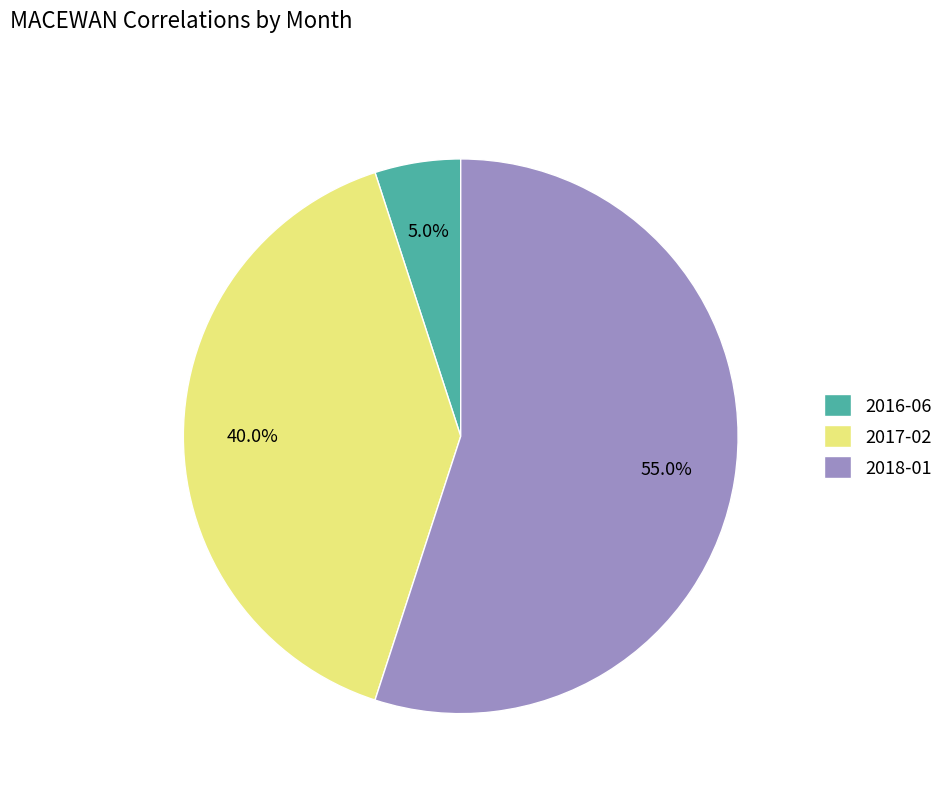

The 2016-06 slice represents 13% of the pie. True or false?

False